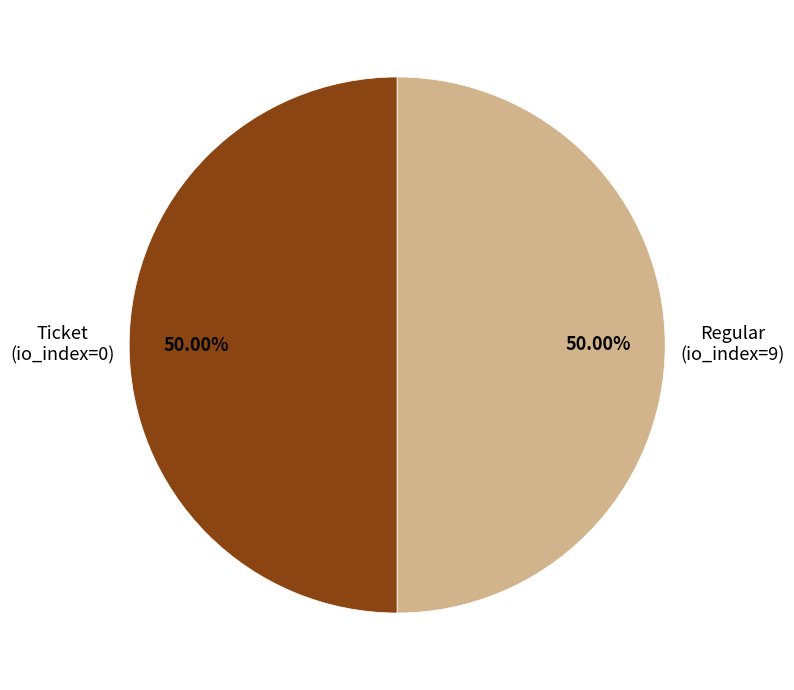

Combined, do Regular (io_index=9) and Ticket (io_index=0) account for over 50%?

Yes